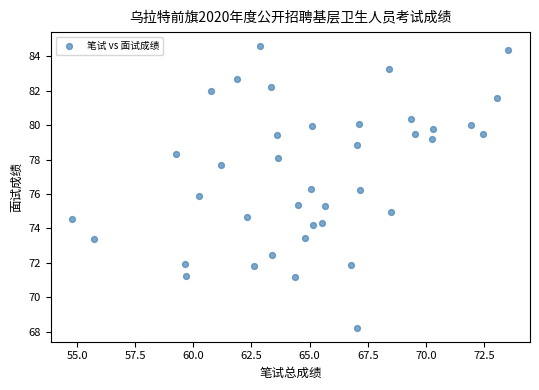

What is the range of X values (max minus min)?

18.7